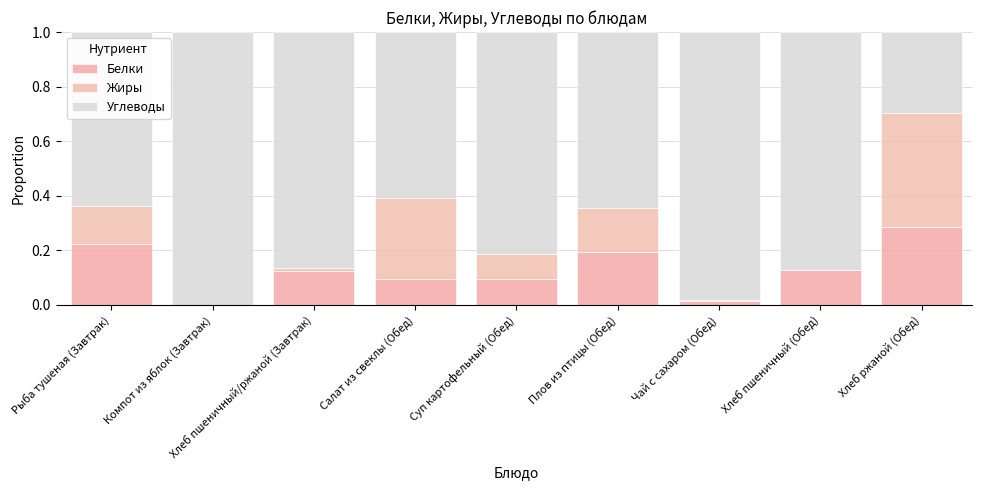

Which series changed the most between Плов из птицы (Обед) and Чай с сахаром (Обед)?

Углеводы